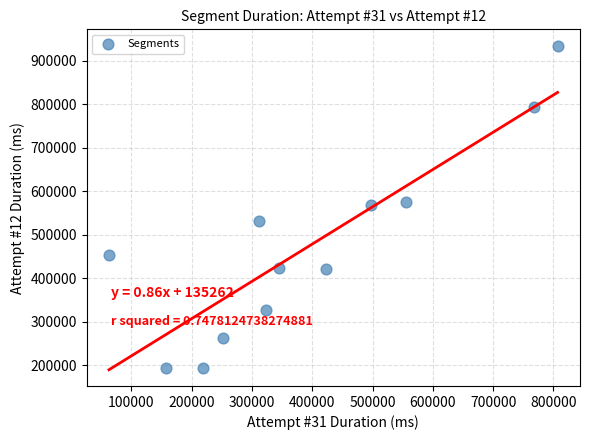

What is the average X value?

393652